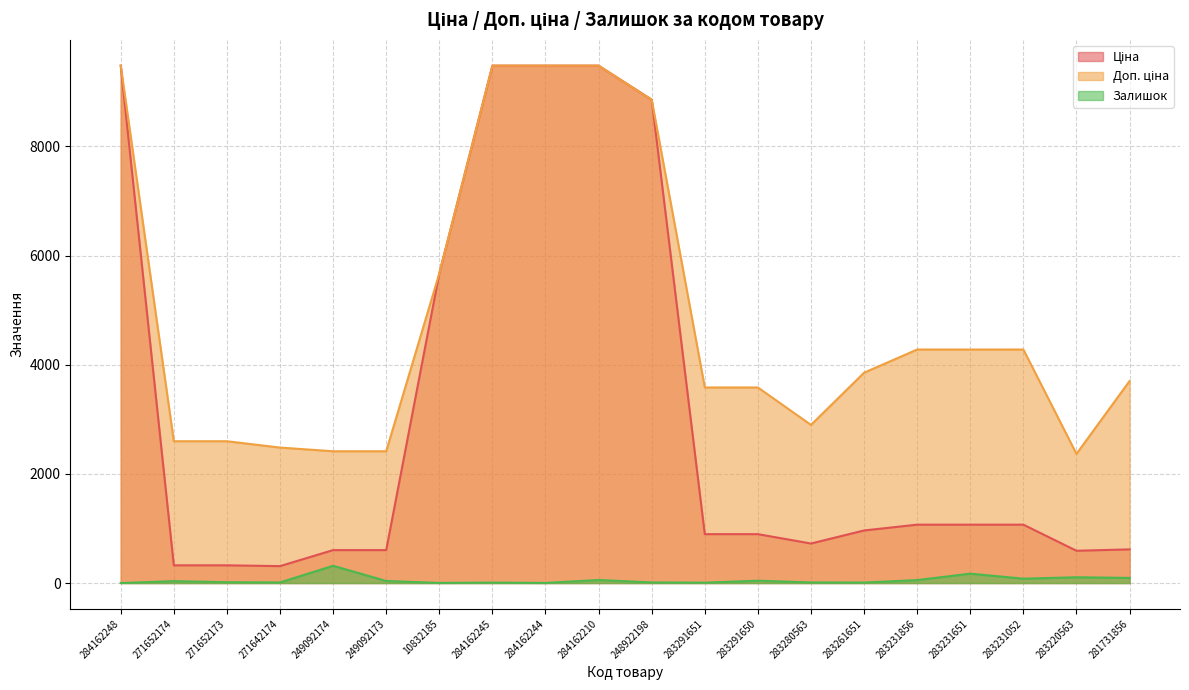

What is the difference between the maximum and minimum values in the Доп. ціна series?

7113.5